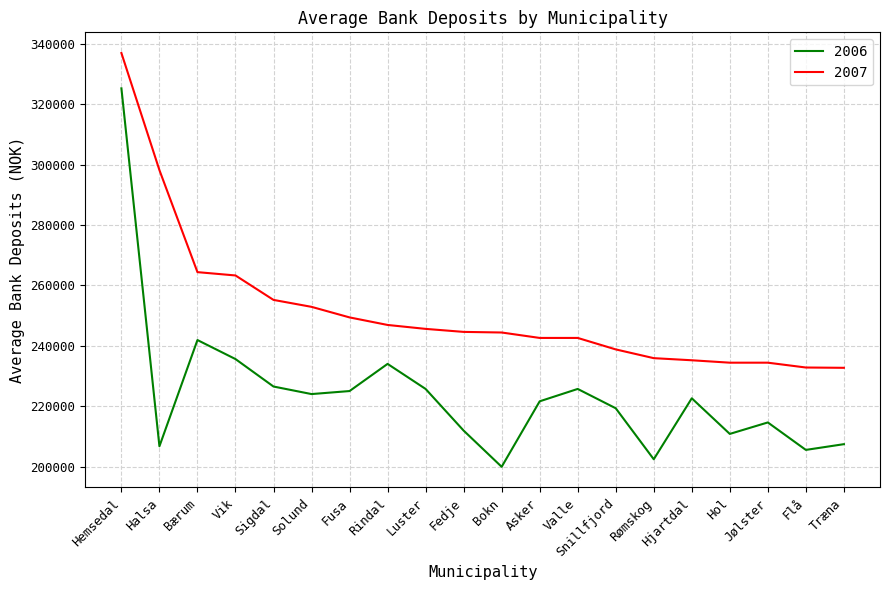

In 2006, how many points are higher than both neighbors (excluding endpoints)?

5